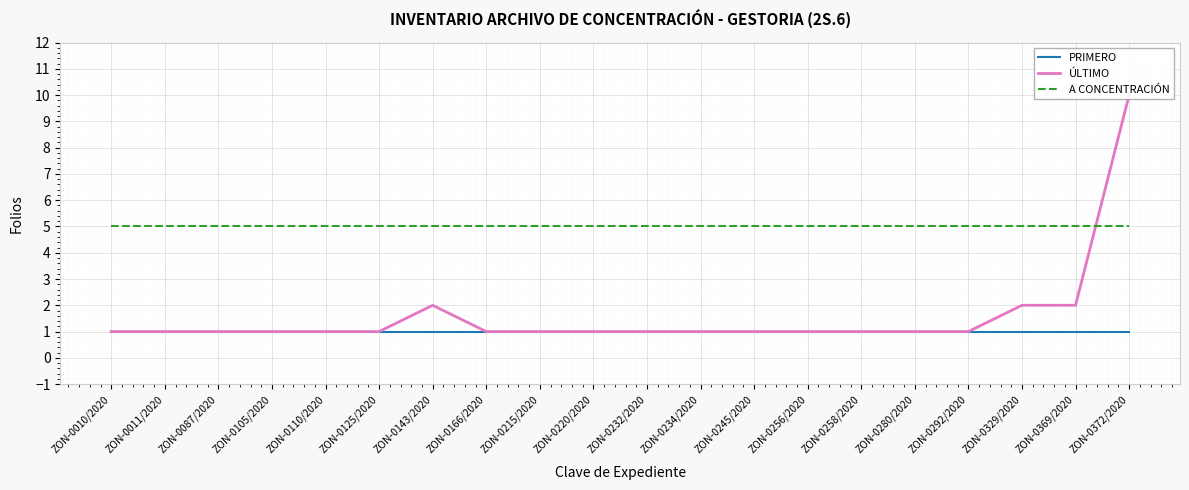

Which category has the highest value in the A CONCENTRACIÓN series?

ZON-0010/2020